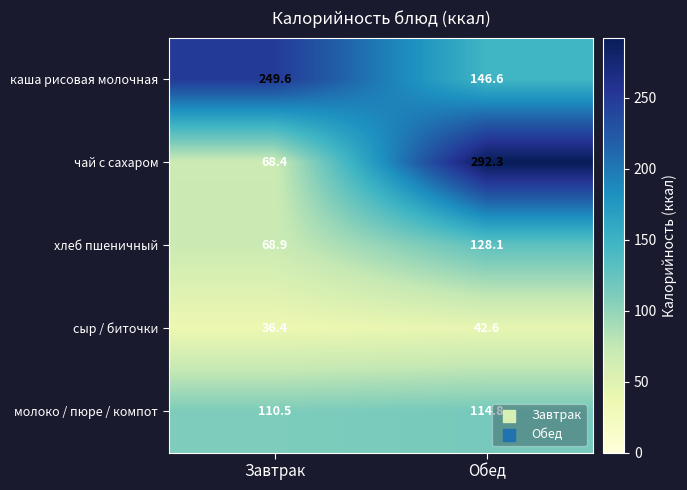

At how many categories does at least one series exceed 216?

2